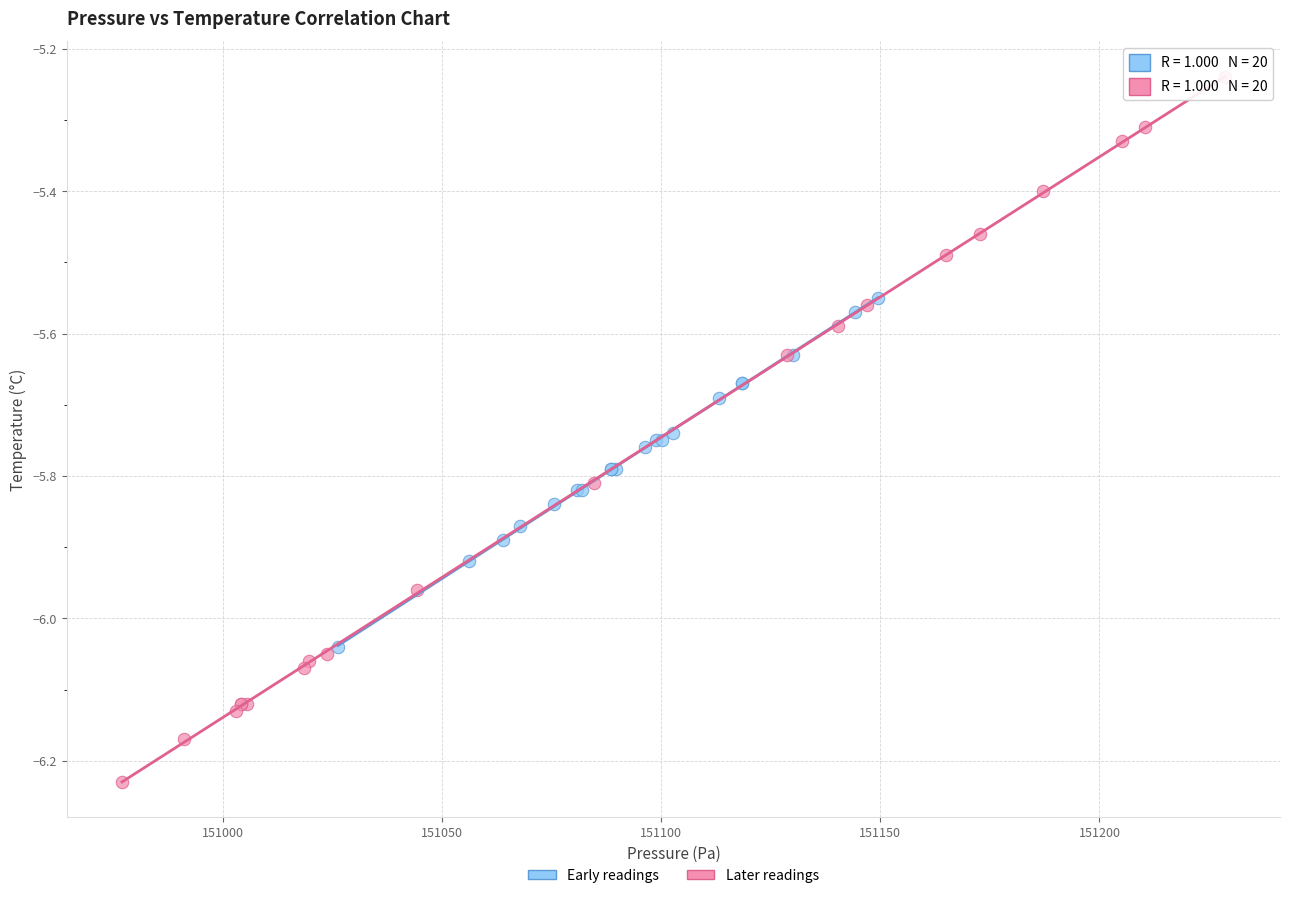

Which series has the widest spread of Y values?

Later readings